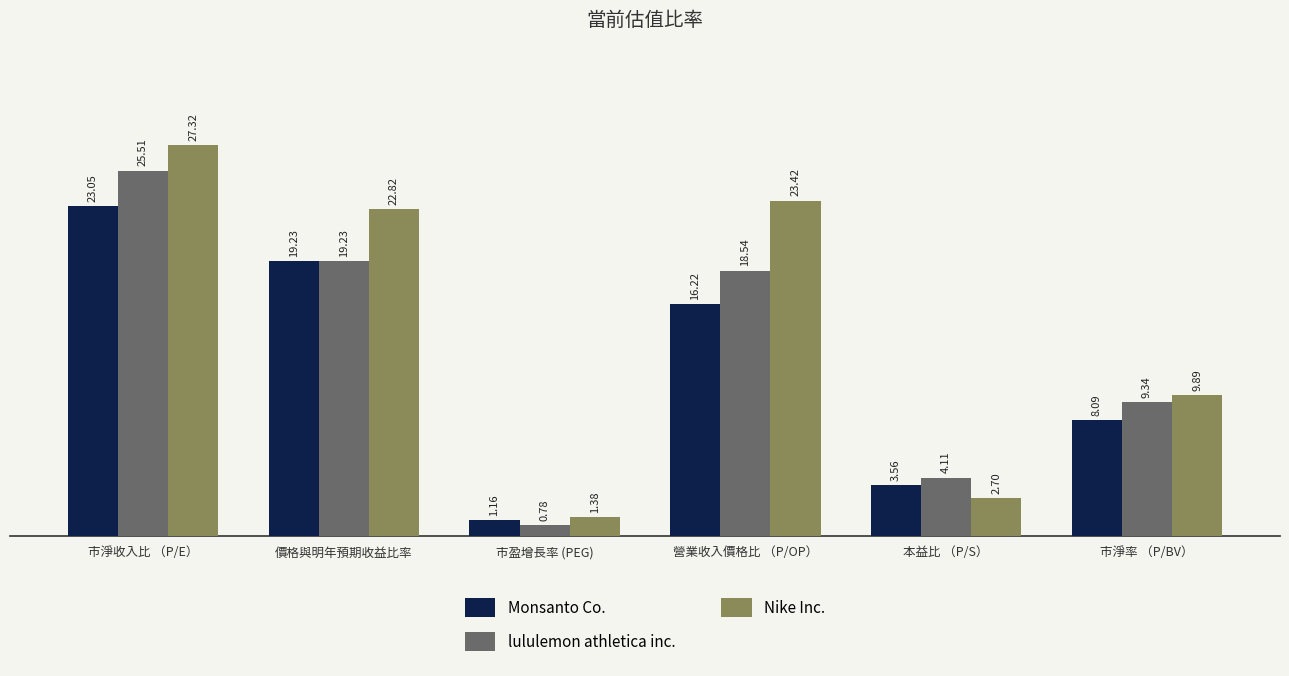

Which category has the highest value in the Nike Inc. series?

市淨收入比 （P/E）